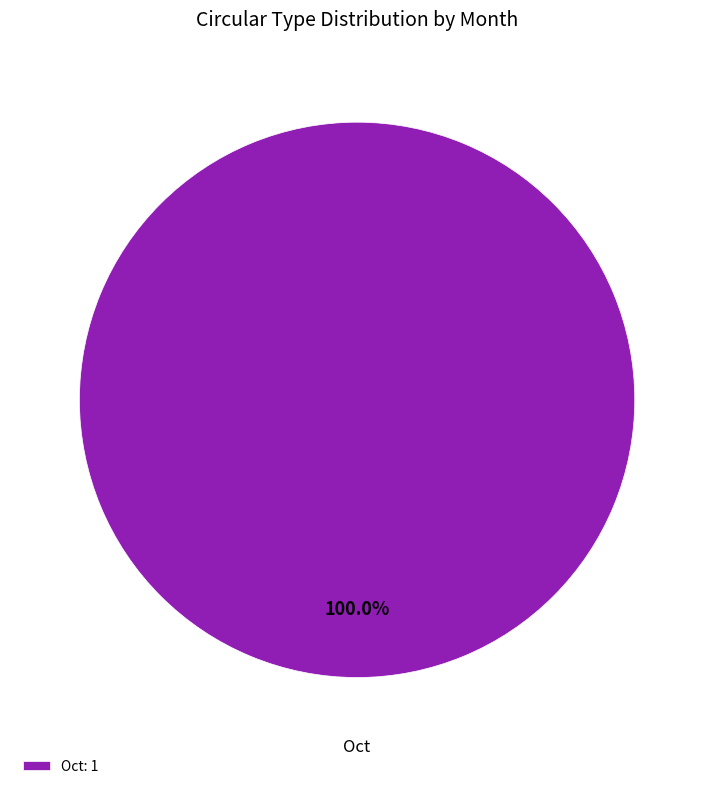

What is the majority slice?

Oct: 1